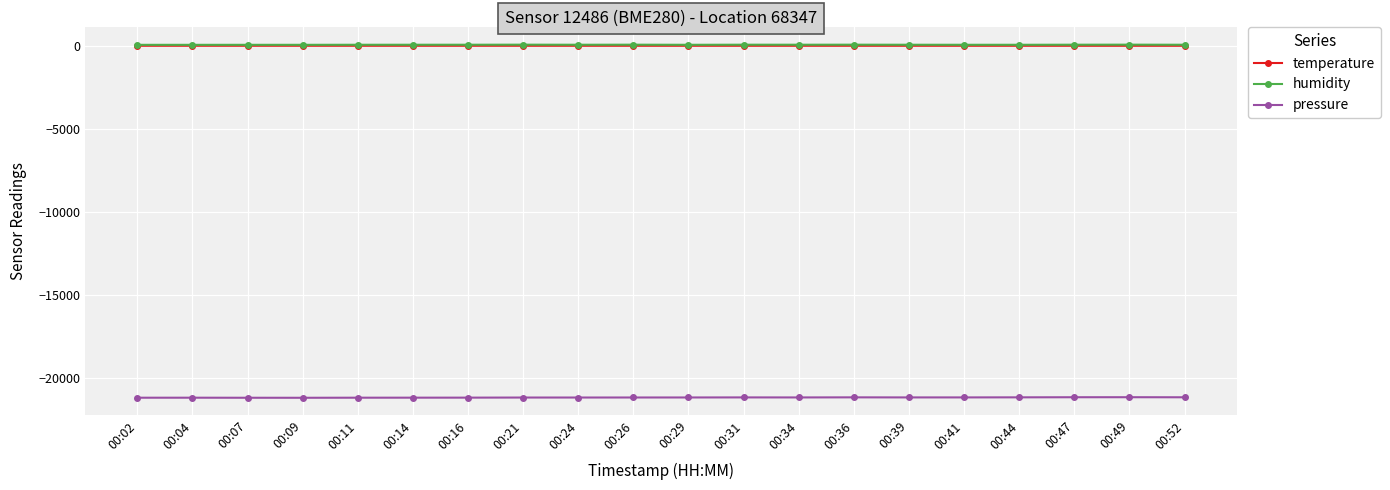

True or false: temperature has more than 1 interior local peaks.

True